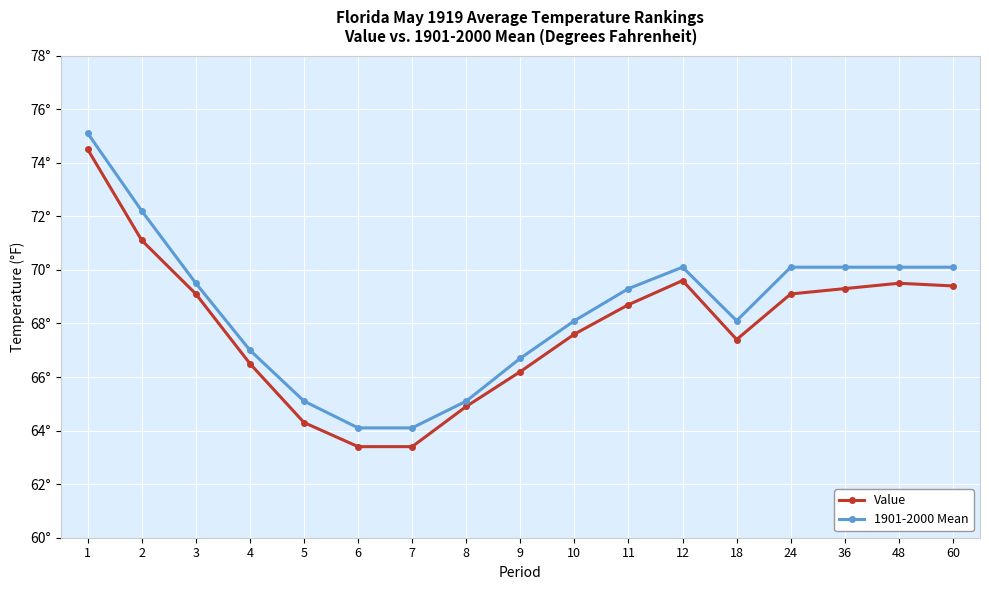

Is this an area chart (filled region under the line)?

No